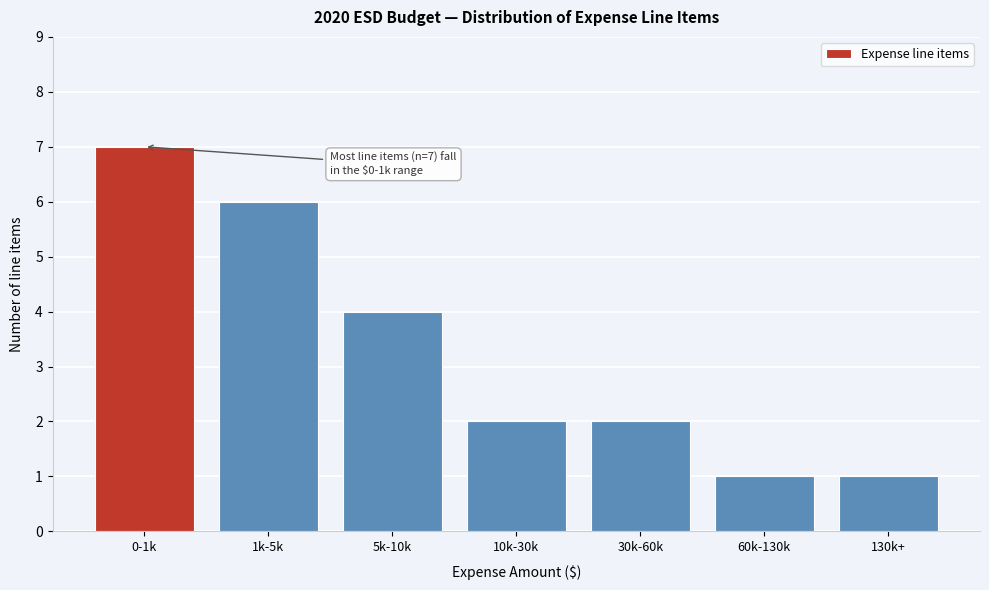

Reading left to right, transcribe all the data shown in this chart.

0-1k=7	1k-5k=6	5k-10k=4	10k-30k=2	30k-60k=2	60k-130k=1	130k+=1